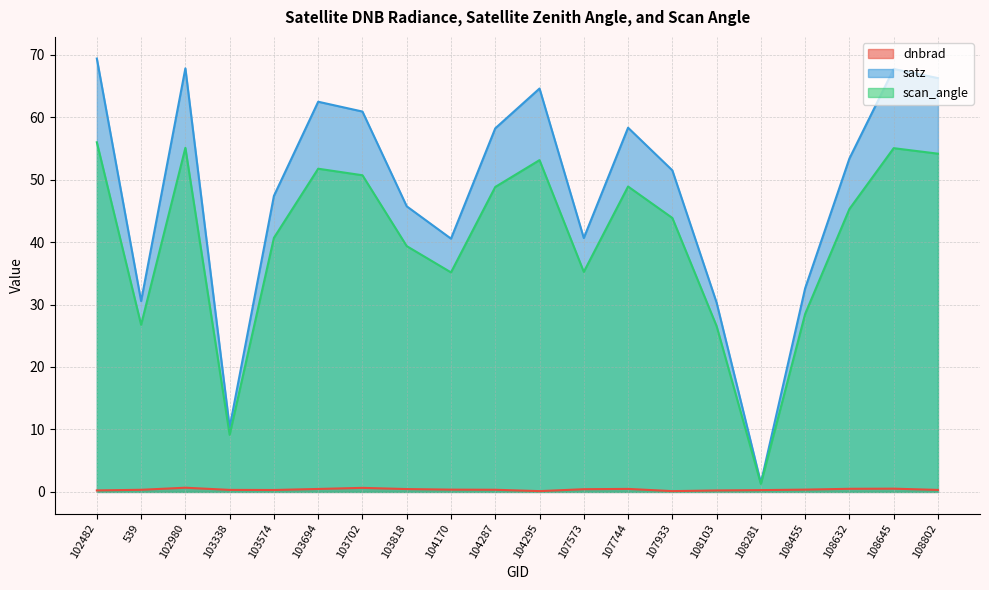

Rank the series at 108645 from lowest to highest value.

dnbrad, scan_angle, satz